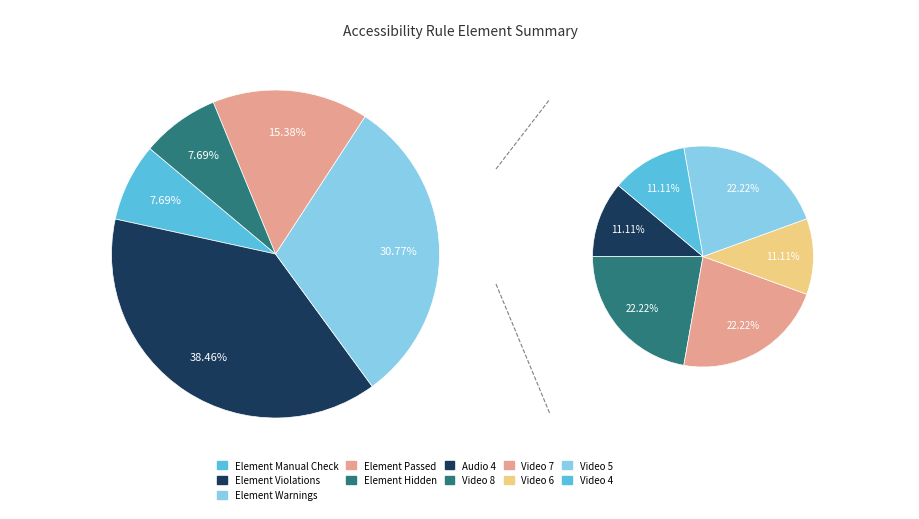

What is the smallest slice in the pie chart?

Audio 4